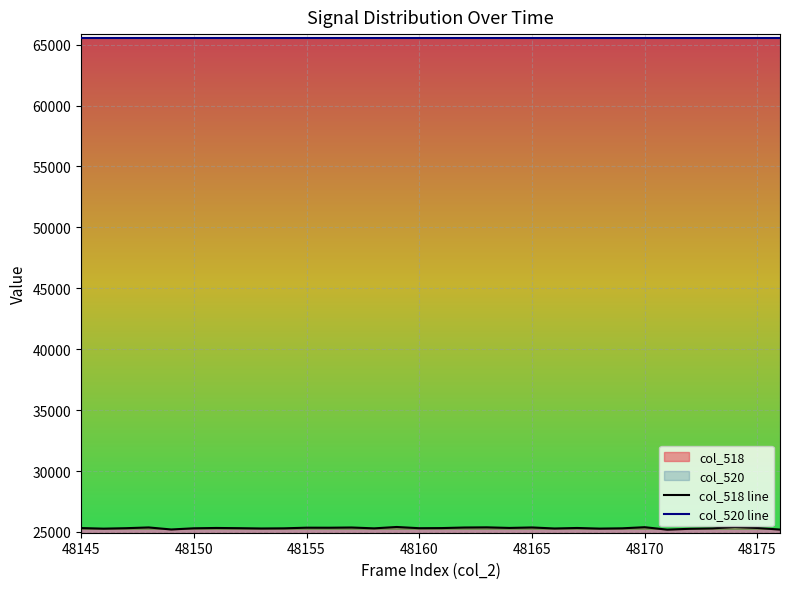

Where does the col_518 line series first go above 25316?

48145